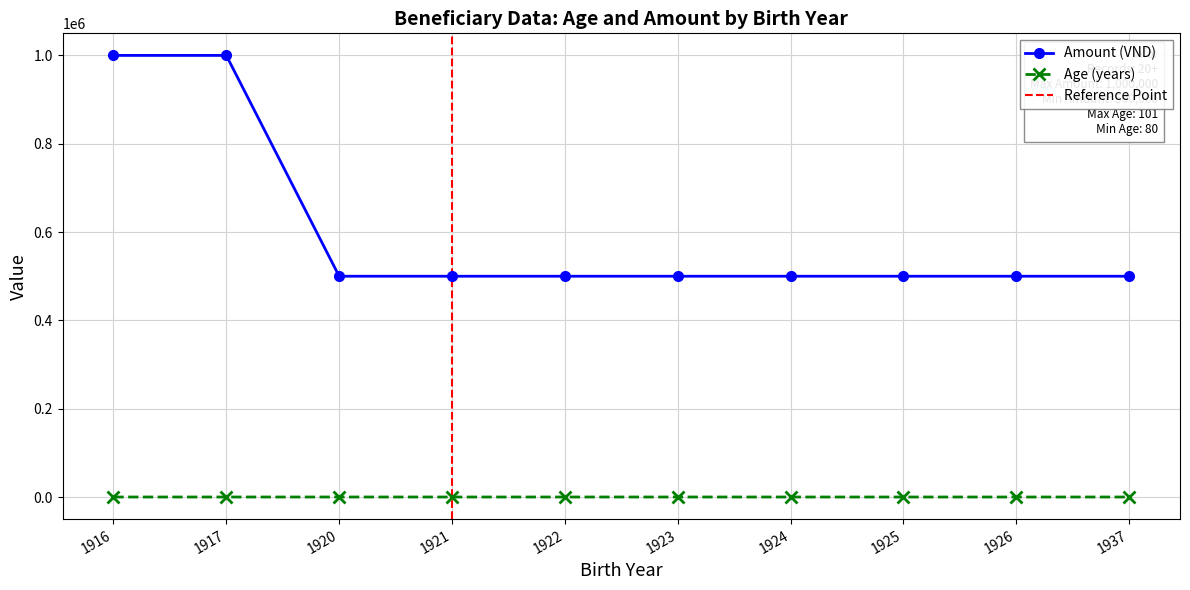

Read the Age value at 1924.

93